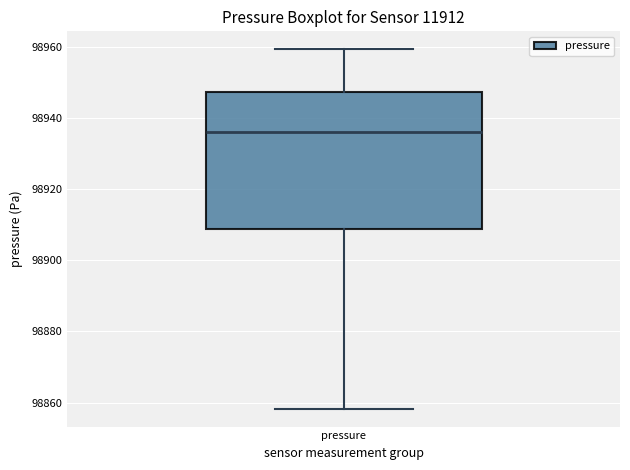

Transcribe this box plot: give where the median line is, the range the box spans, and where the two whiskers end, as read against the y-axis. The values are not printed on the chart, so give them approximately, as read against the axis.

median 98936, box 98908 to 98948, whiskers 98858 to 98960